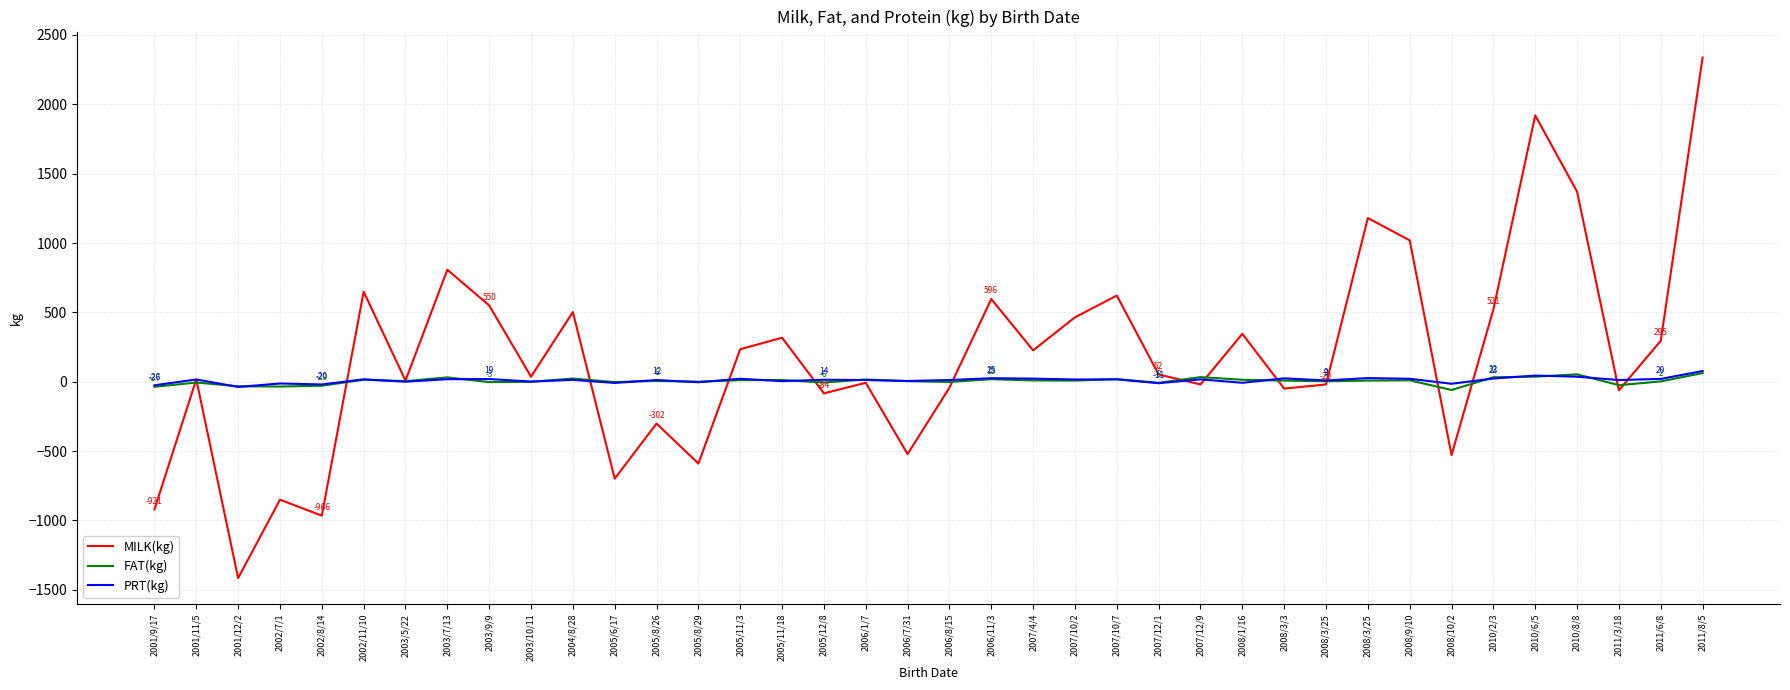

What is the difference between the FAT(kg) values at 2006/1/7 and 2008/10/2?

76